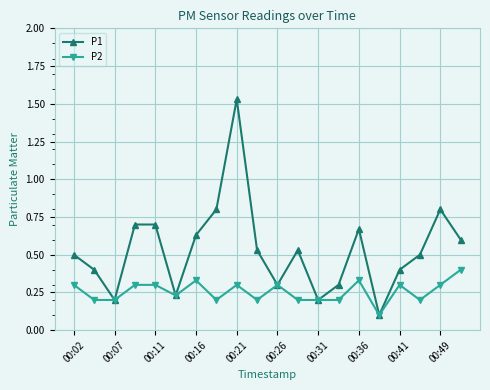

List the series in order of their peak value, lowest first.

P2, P1